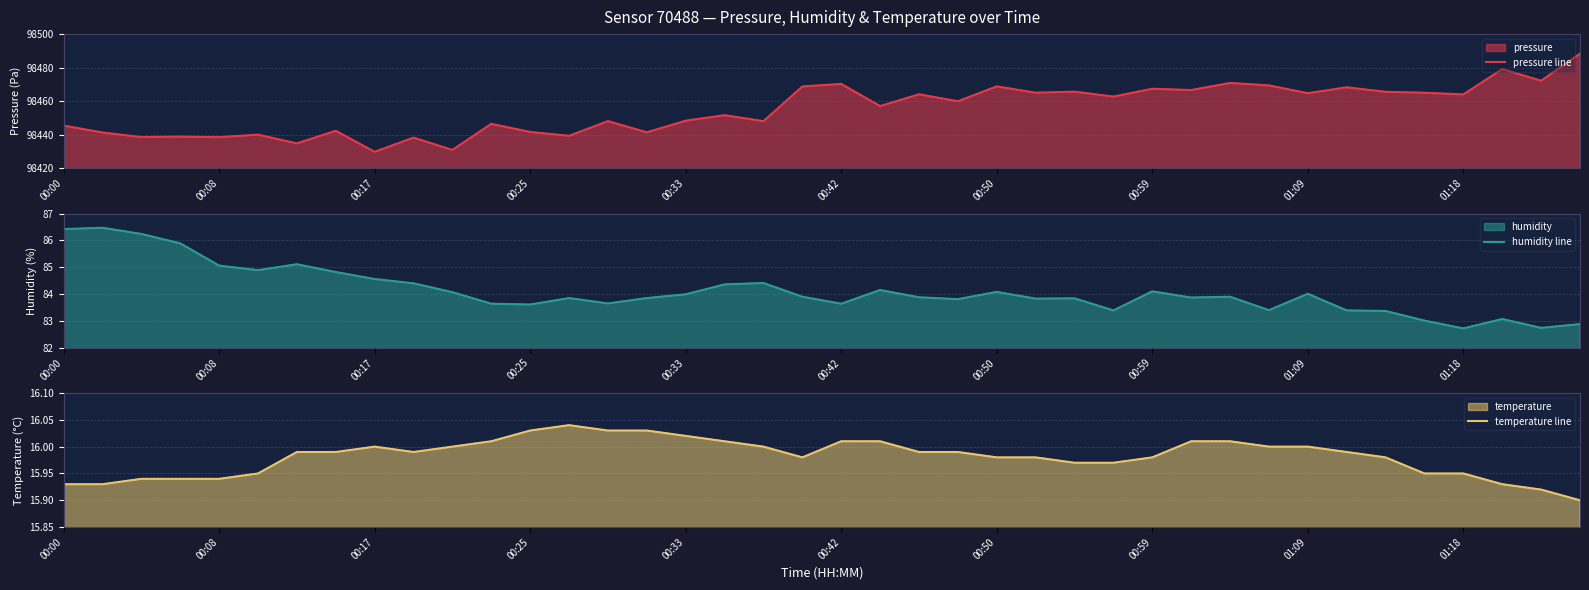

The humidity line series shows 85.1 at 00:08. True or false?

True